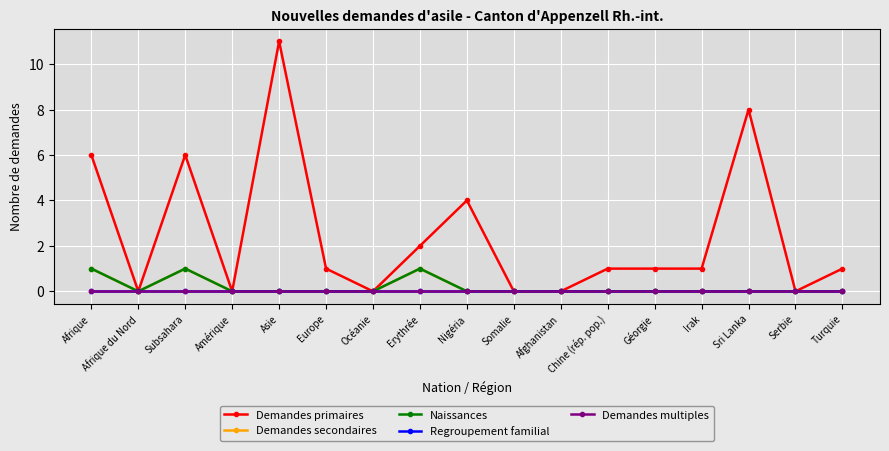

Is this an area chart (filled region under the line)?

No